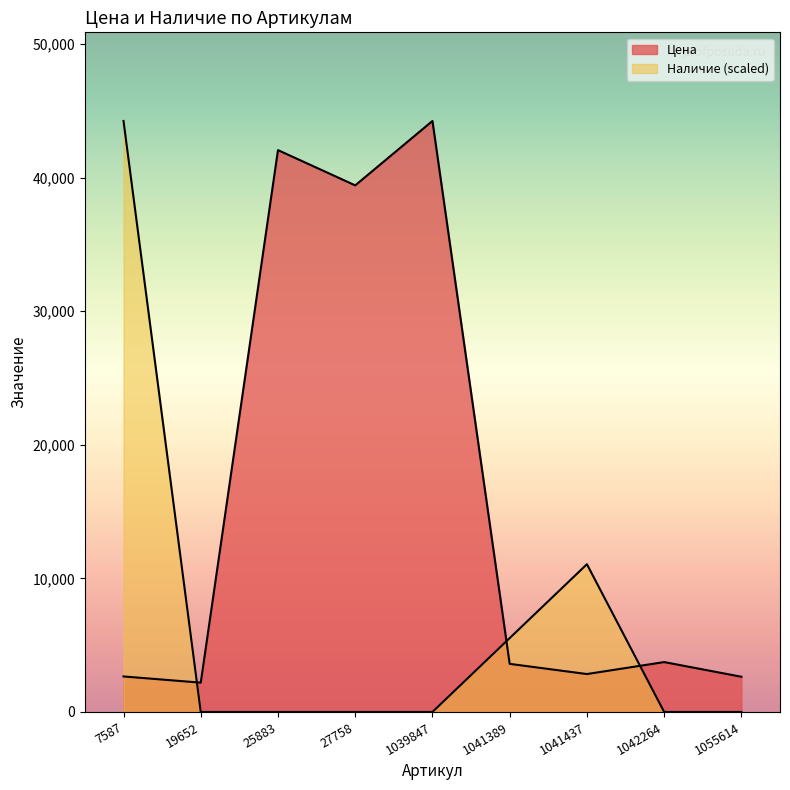

Is it true that Цена equals 42055.0 at 25883?

True